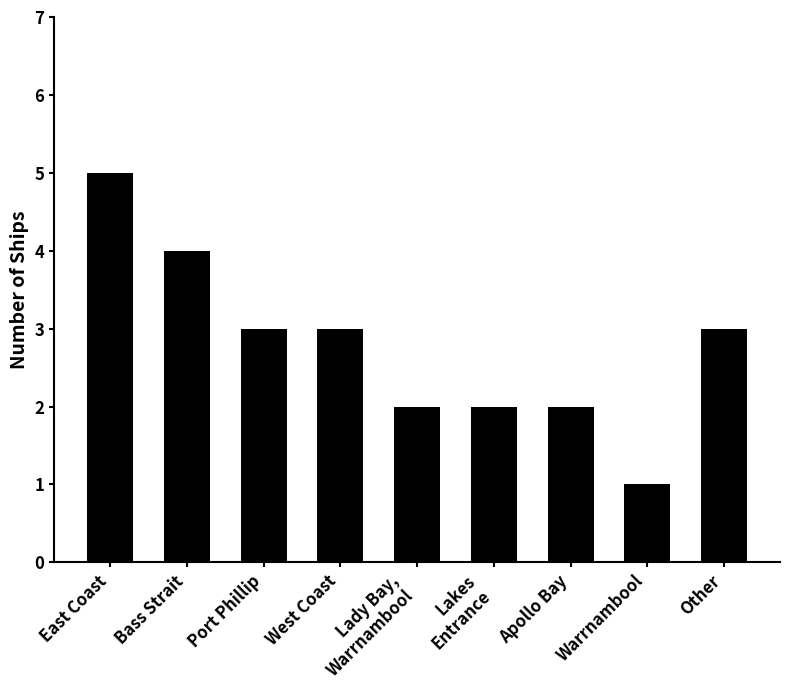

What is the change in value from Apollo Bay to Other?

+1